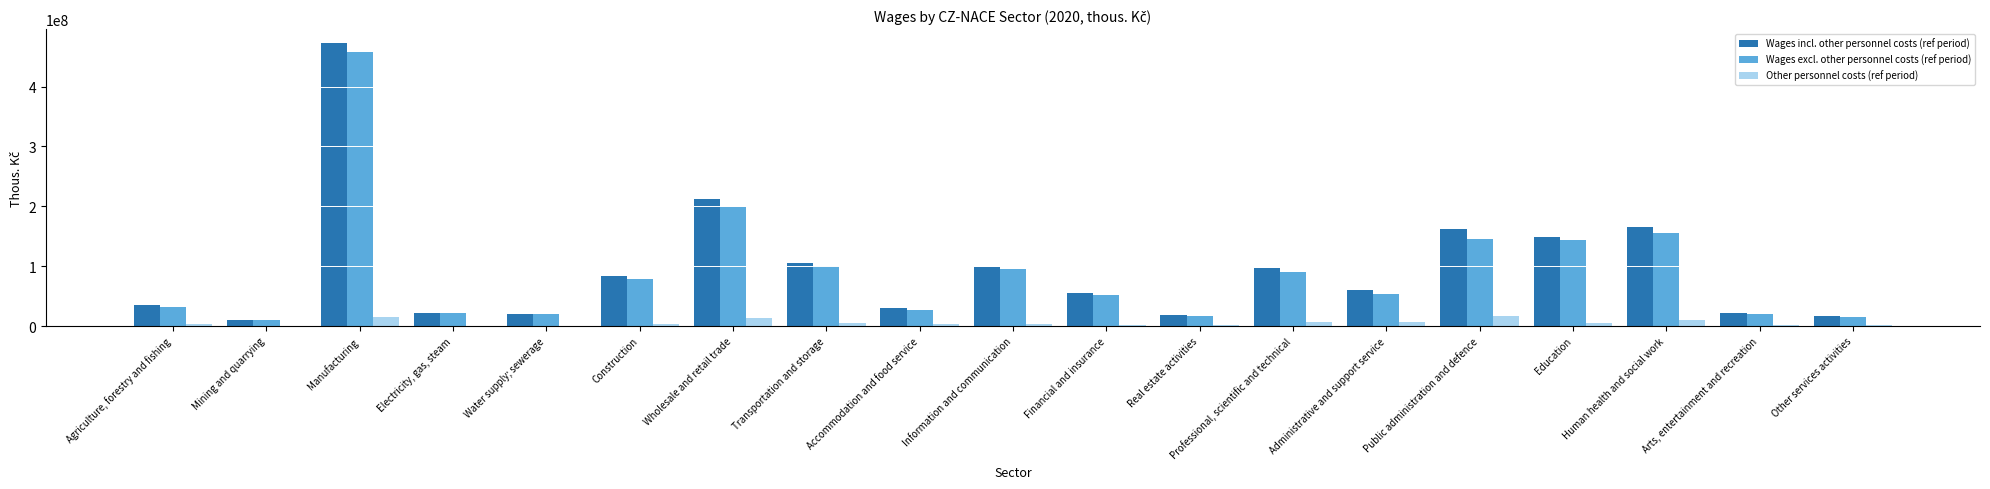

Between Professional, scientific and technical and Administrative and support service, which series saw the biggest shift?

Wages excl. other personnel costs (ref period)